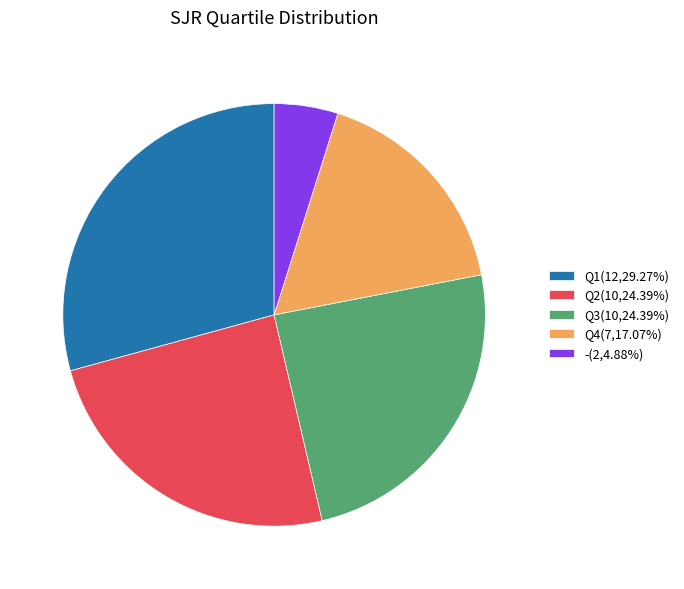

Approximately how many times larger is the value at Q2(10,24.39%) compared to Q3(10,24.39%)?

1.0